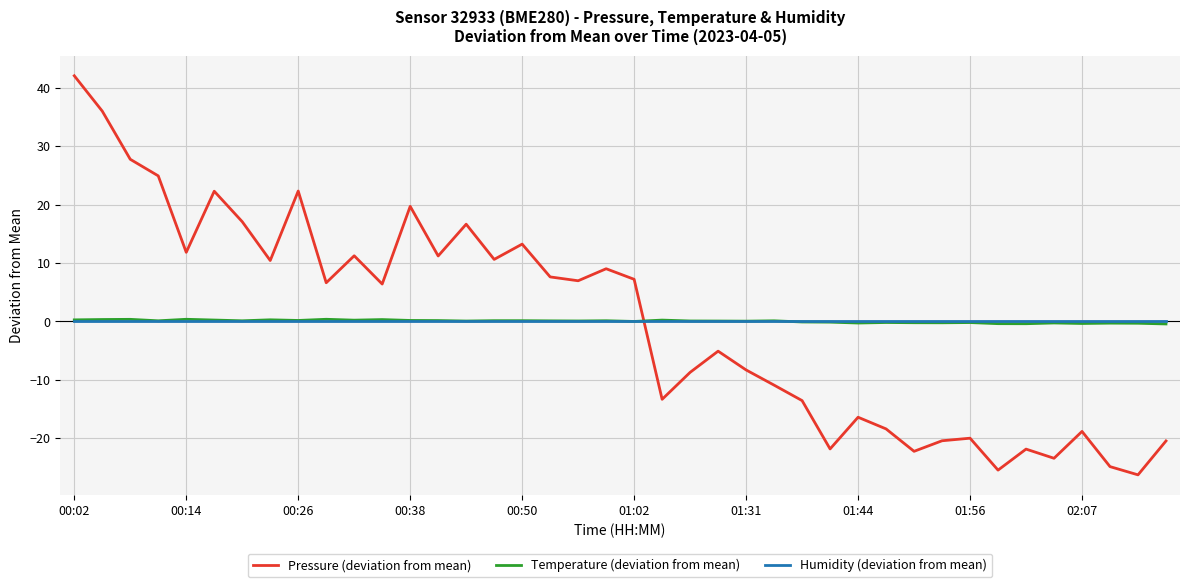

Which series has the largest range (max minus min)?

Pressure (deviation from mean)